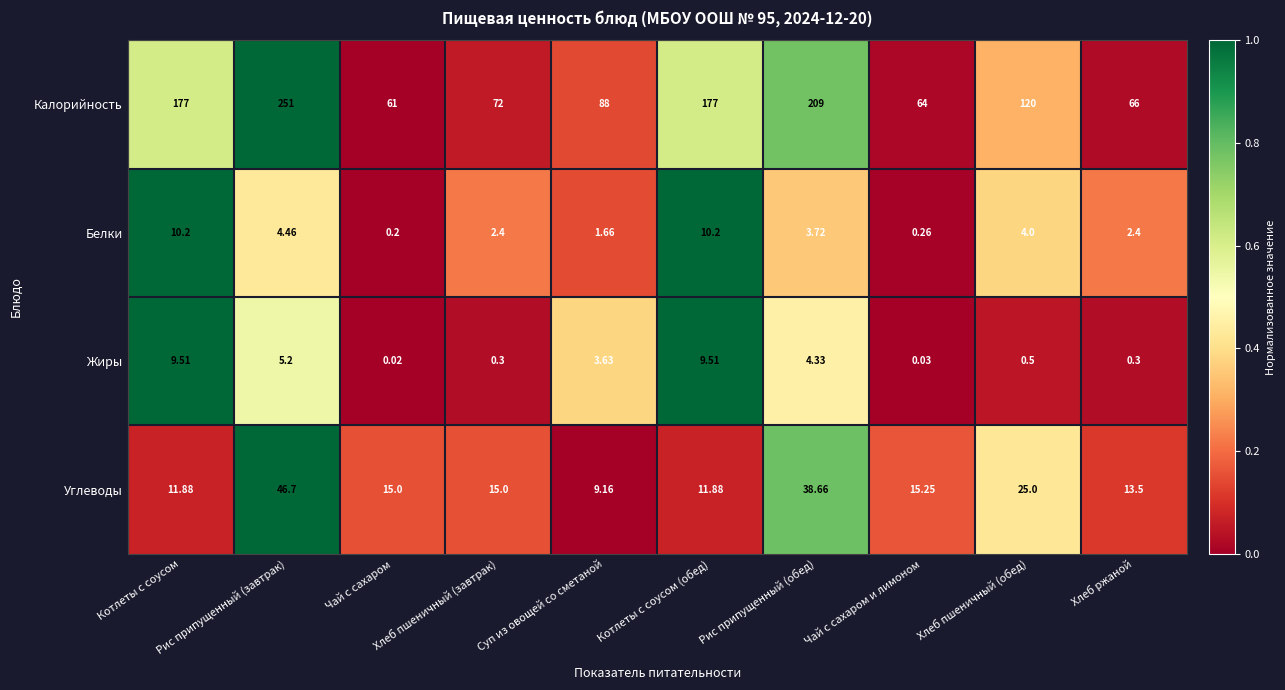

How many data points does each series have?

10